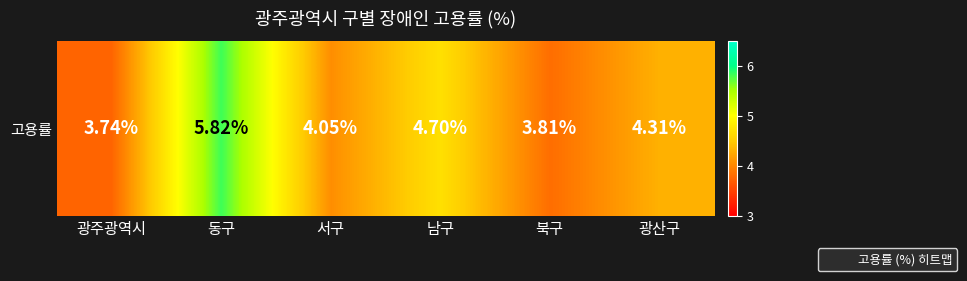

What is the smallest value displayed?

3.7